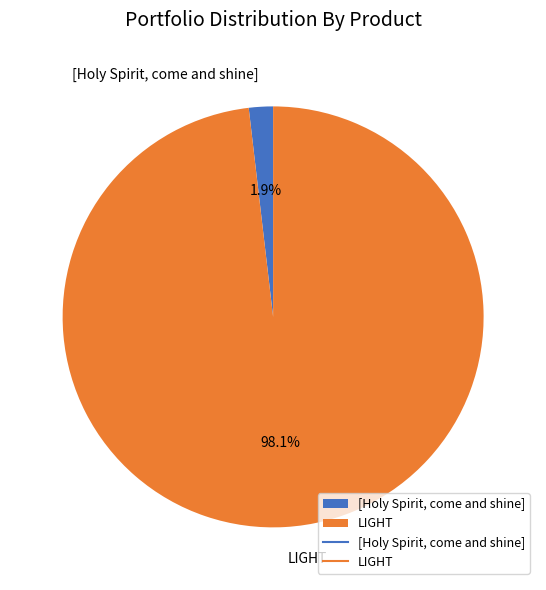

Between [Holy Spirit, come and shine] and LIGHT, which is larger?

LIGHT